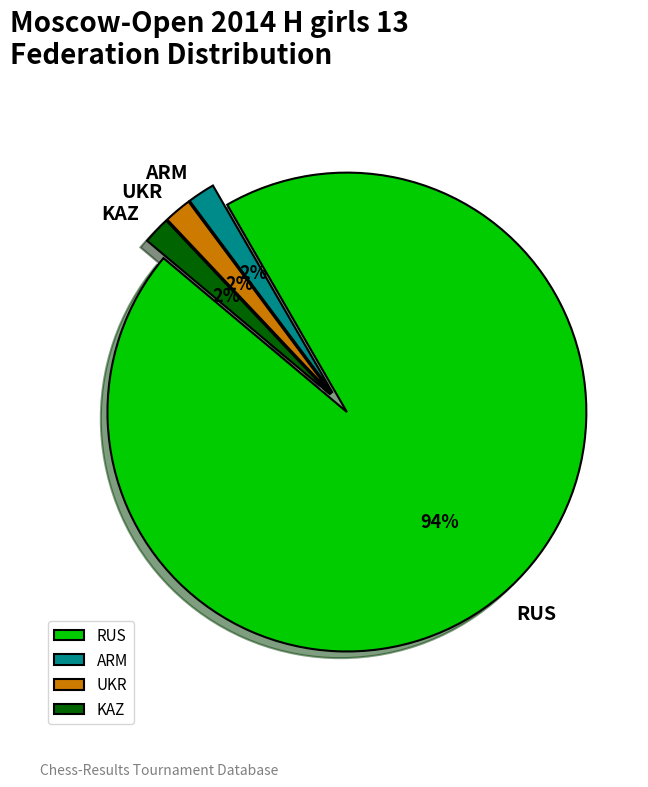

How many slices are in this pie chart?

4